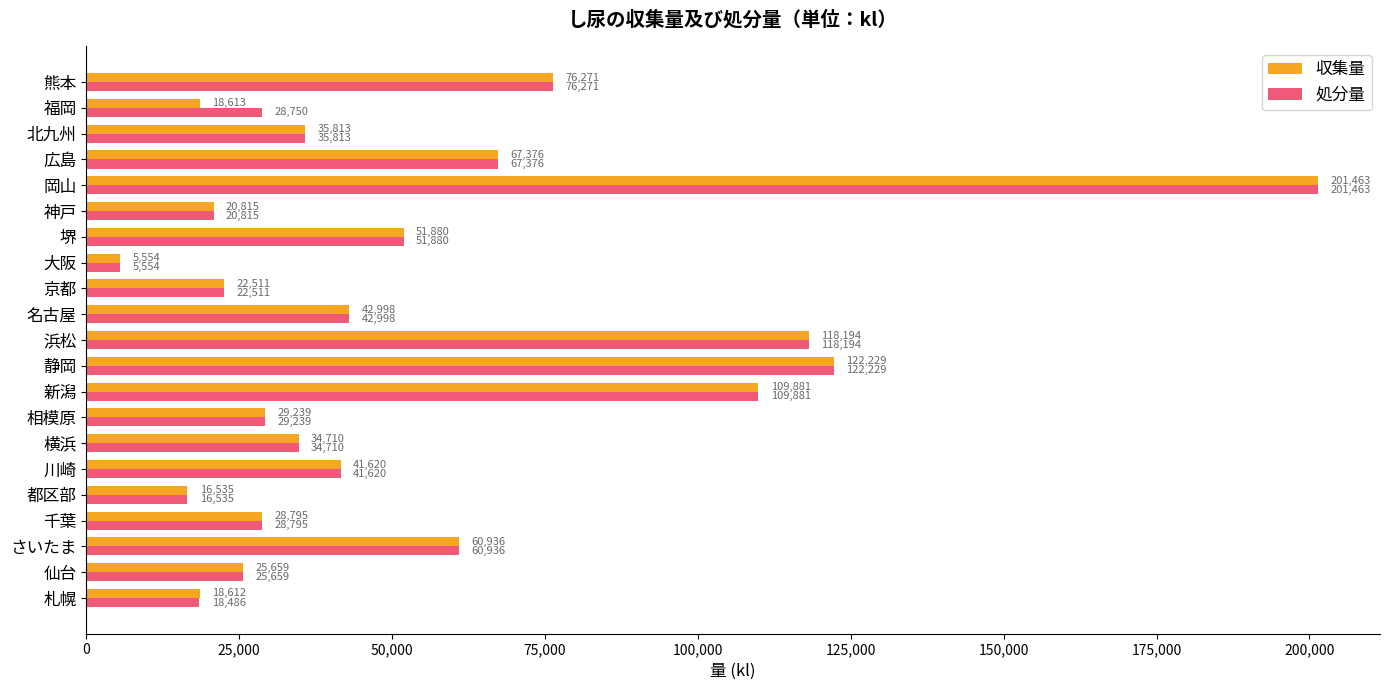

Where is 処分量 nearest to the value 103508?

新潟